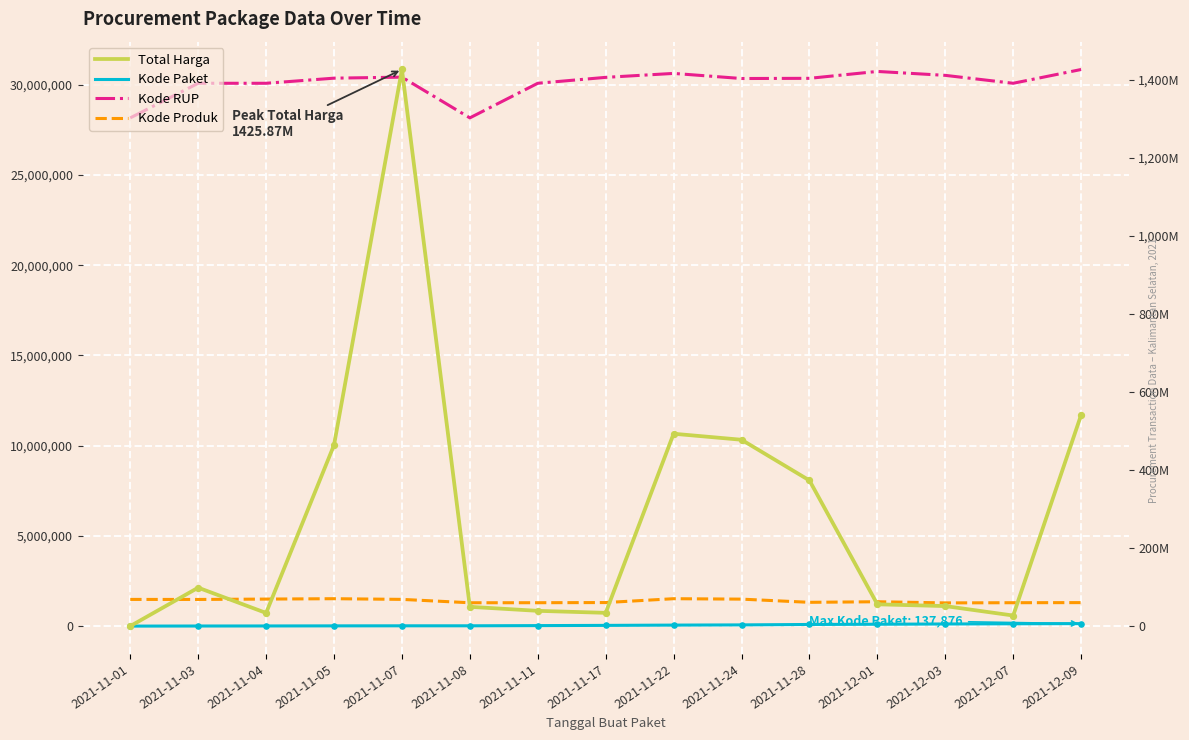

Is the value of Total Harga at 2021-12-01 greater than the value of Kode Paket at 2021-11-05?

Yes